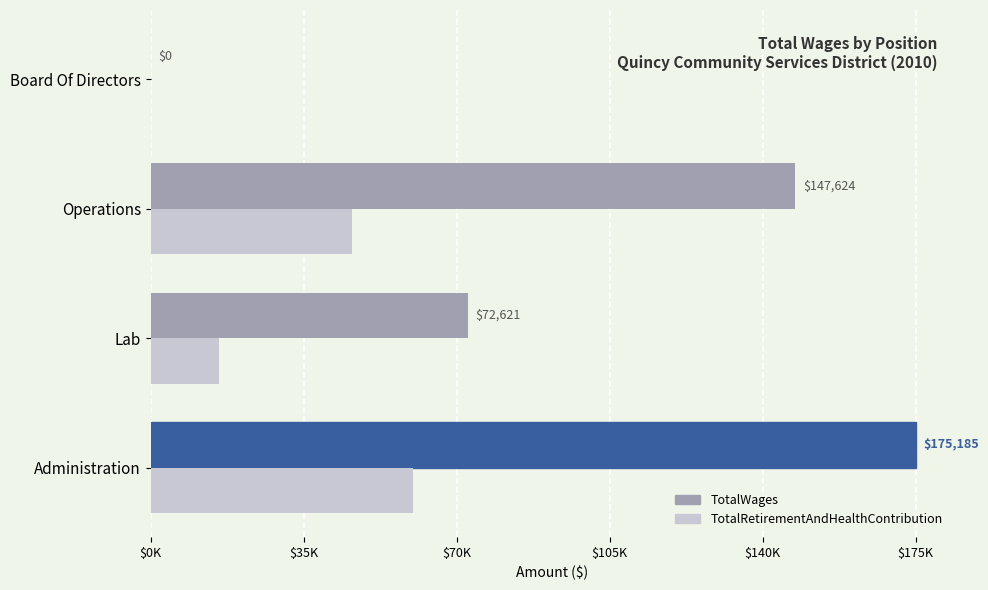

Which series has the widest spread of values?

TotalWages